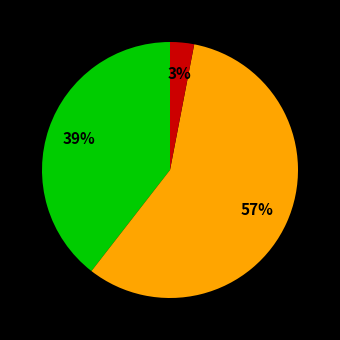

How many slices are in this pie chart?

3